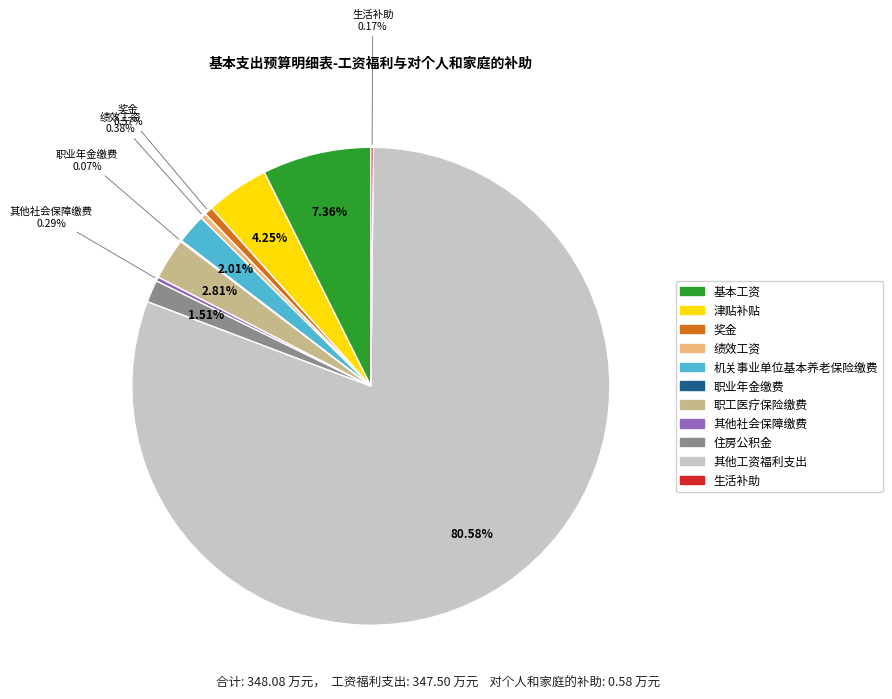

How much of the chart is everything except 其他工资福利支出?

19.4%